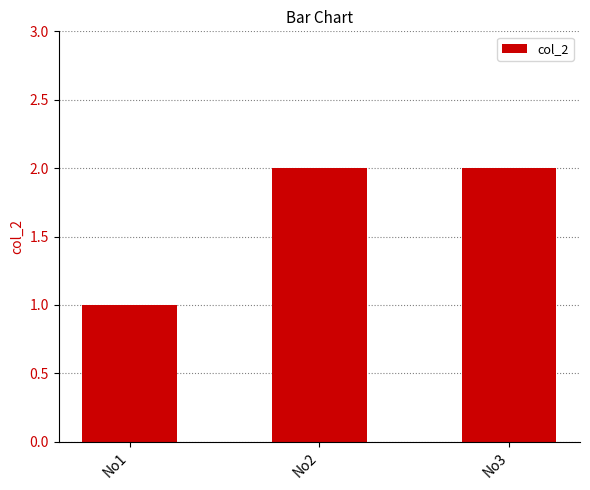

Where is the data nearest to the value 1?

No1